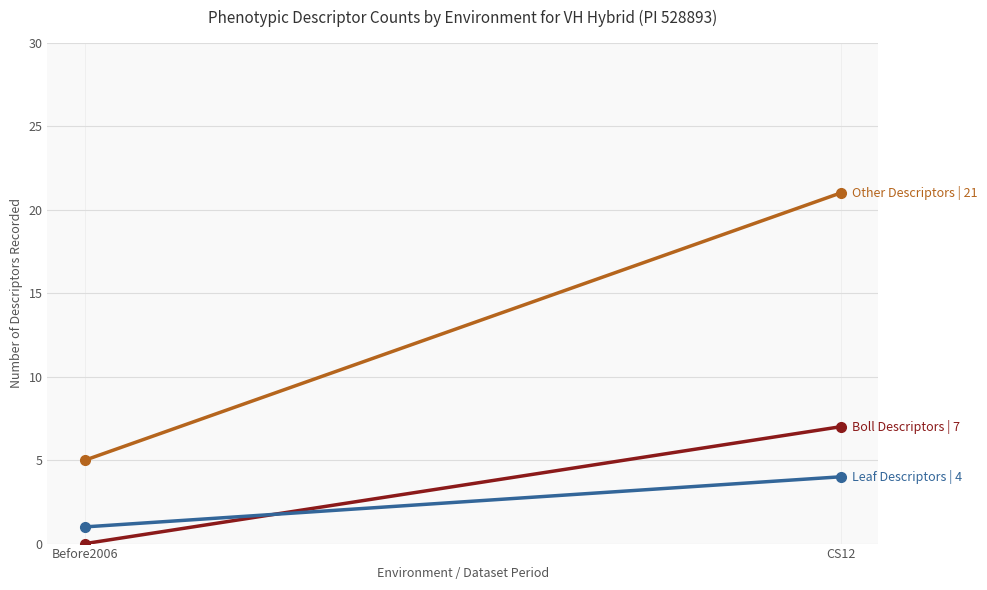

What is the average value of the Other Descriptors series?

13